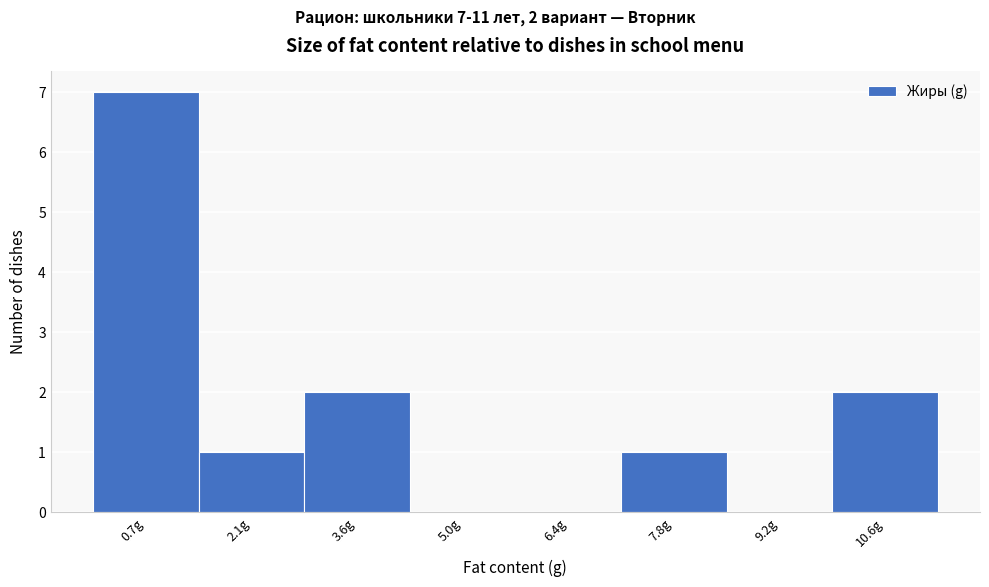

Over which range of the x-axis is the bar tallest?

0.0 to 1.4